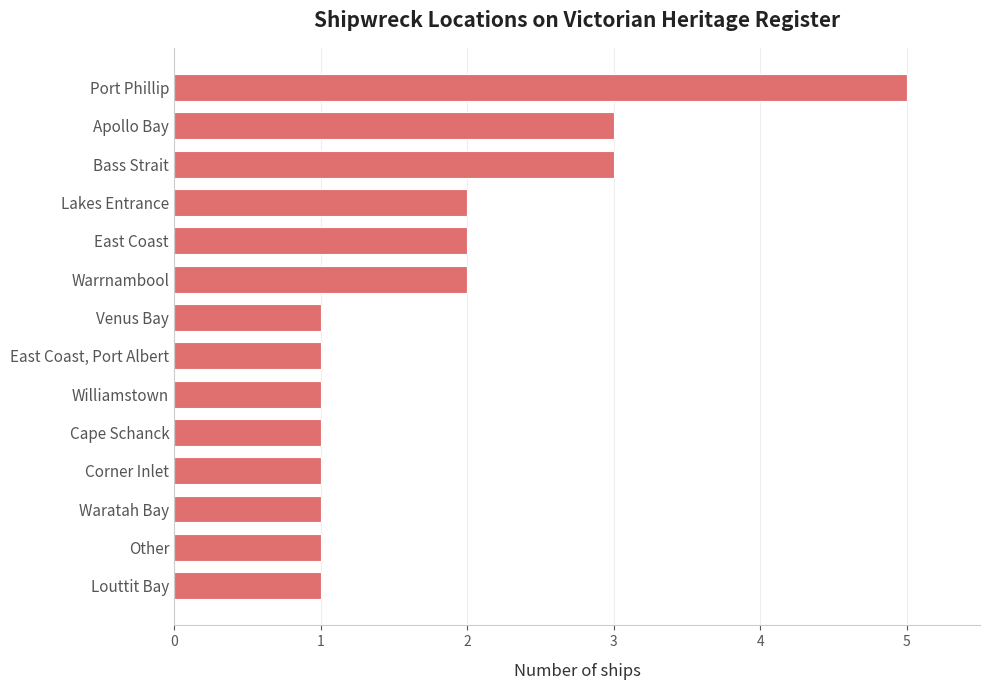

True or false: the data shows 3 at Warrnambool.

False